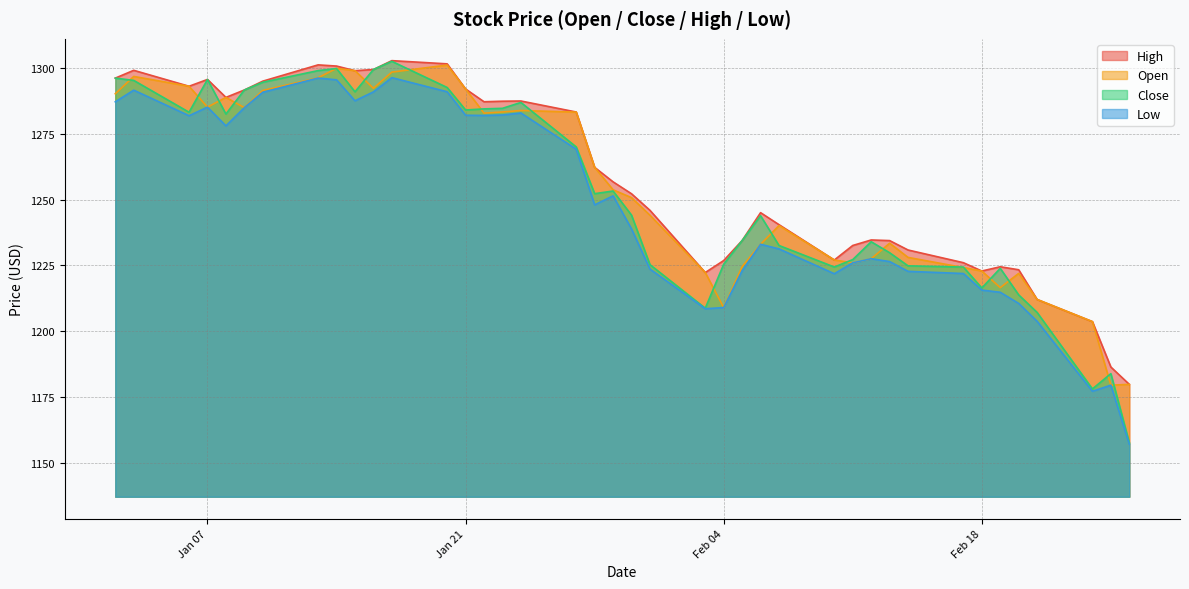

List the series in order of their overall mean, highest first.

High, Open, Close, Low